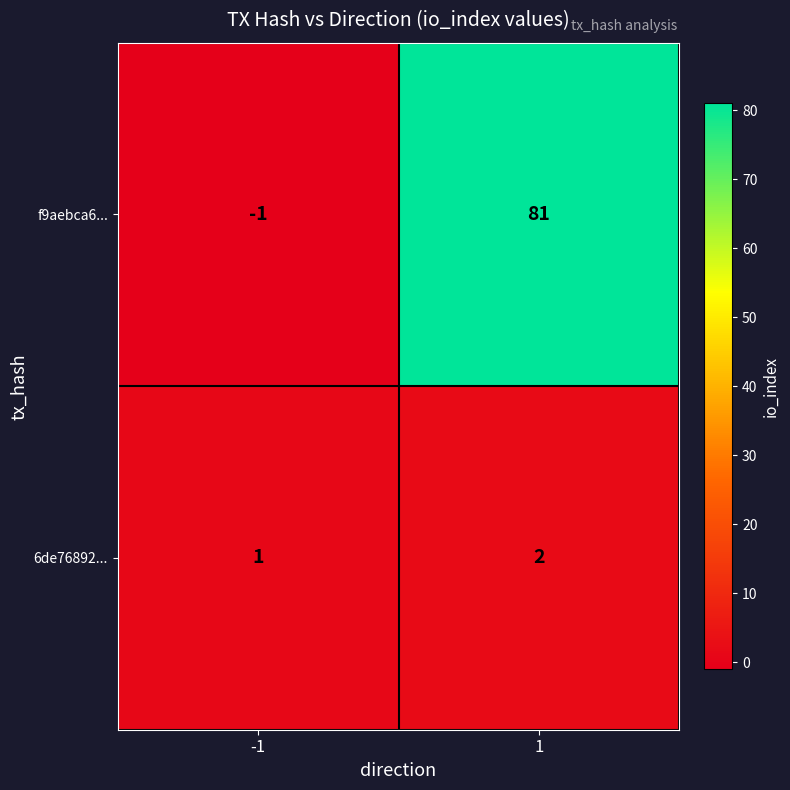

What is the sum of all 6de76892... values?

3